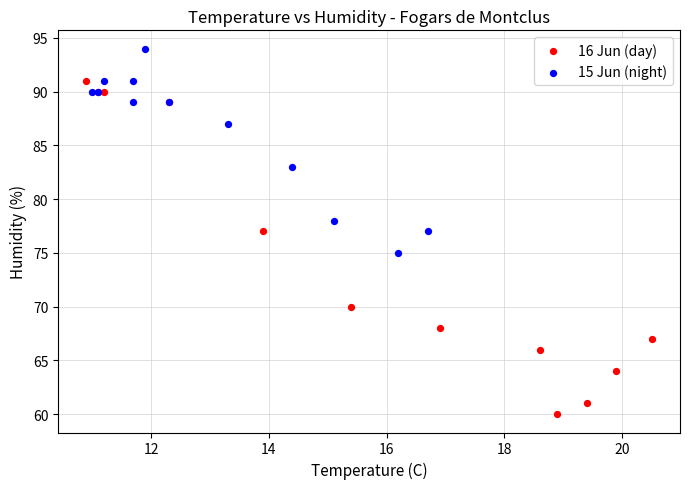

Which series has the largest Y range (max minus min)?

16 Jun (day)